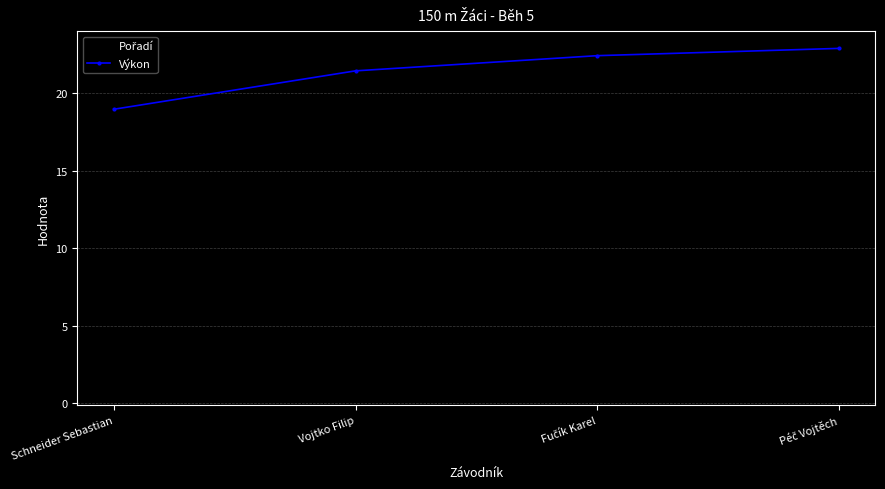

What is the lowest value of the Výkon series?

19.0